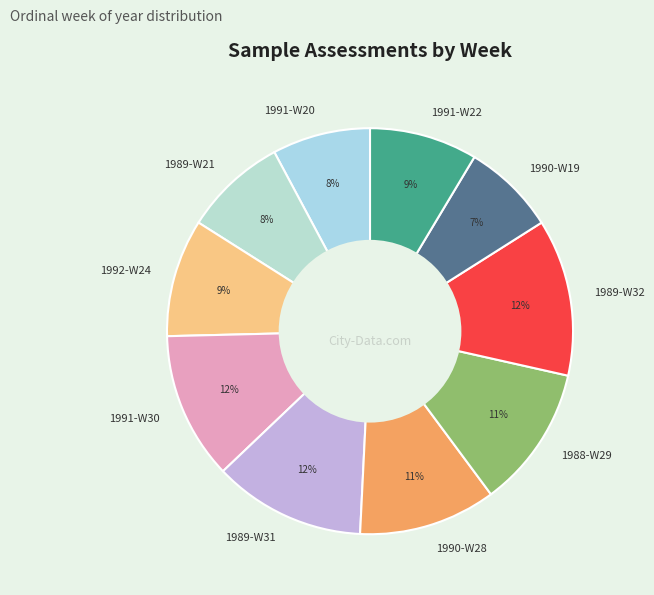

Do 1992-W24 and 1991-W30 together represent more than half of the pie?

No